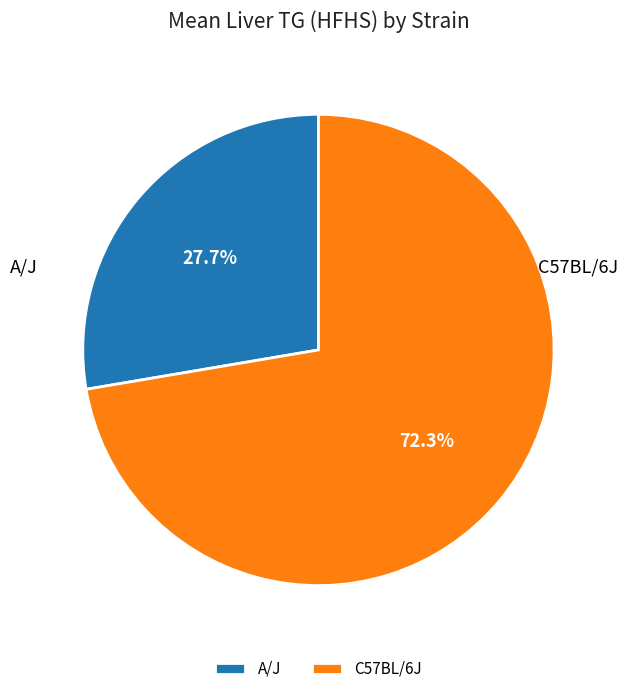

Between A/J and C57BL/6J, which is larger?

C57BL/6J